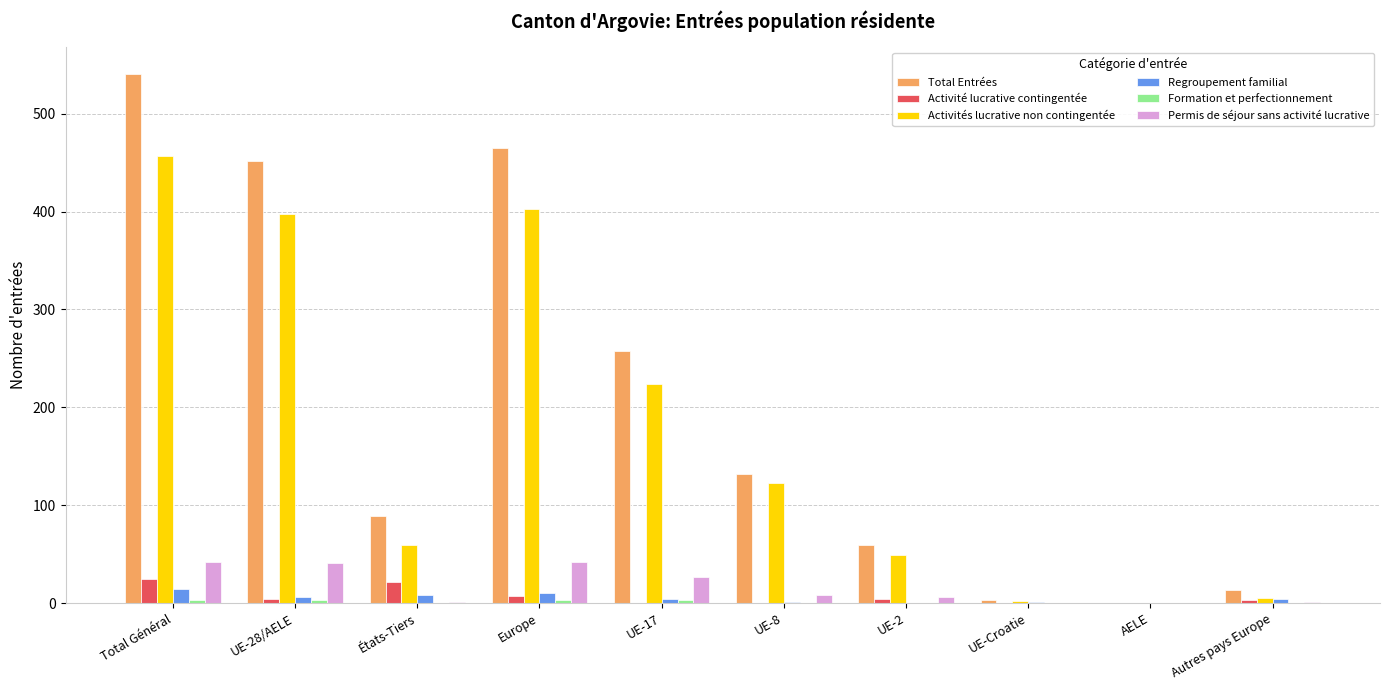

How many distinct data groups are displayed?

6